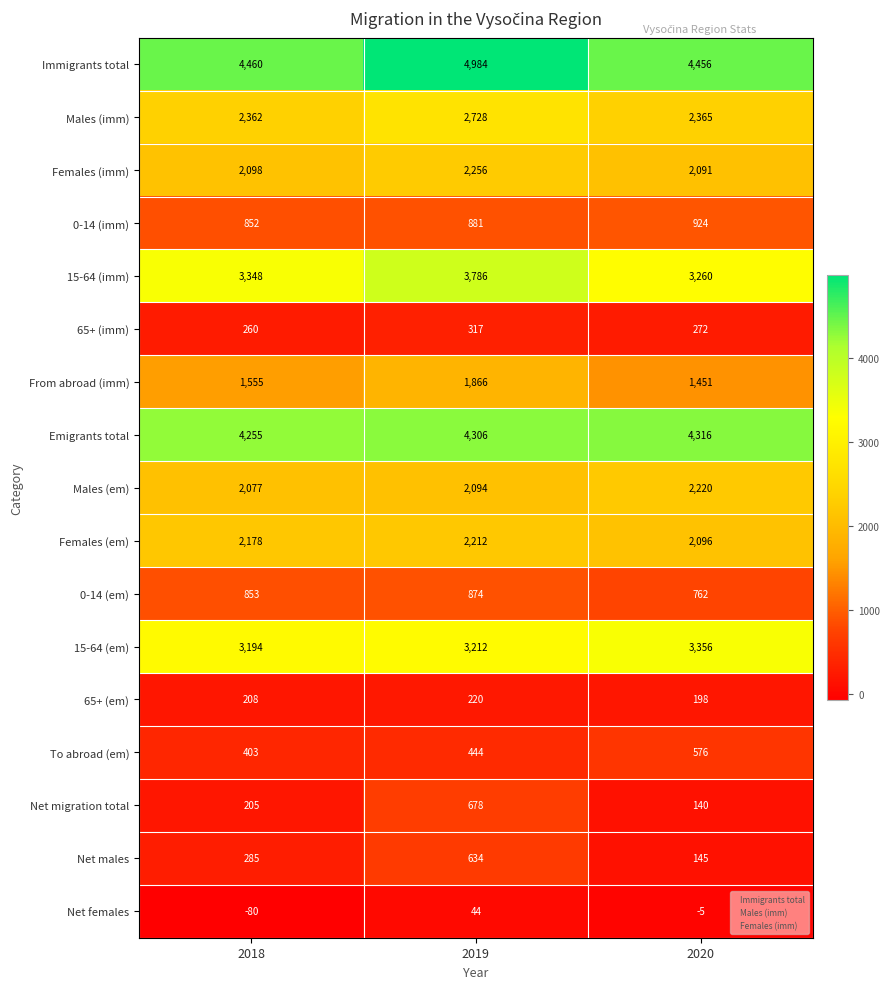

Which series has the largest range (max minus min)?

Net migration total